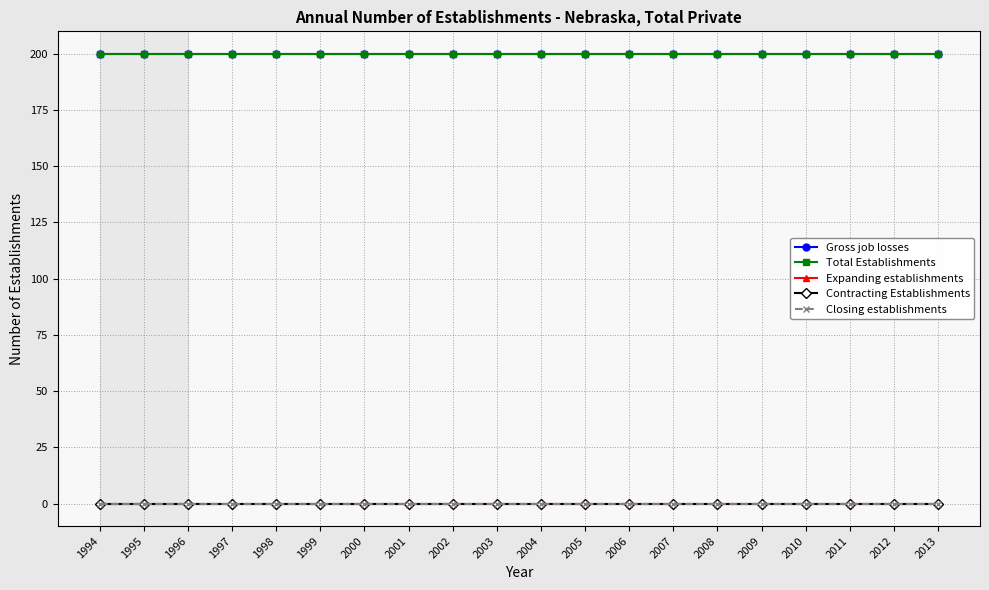

True or false: Total Establishments and Closing establishments intersect in this chart.

False